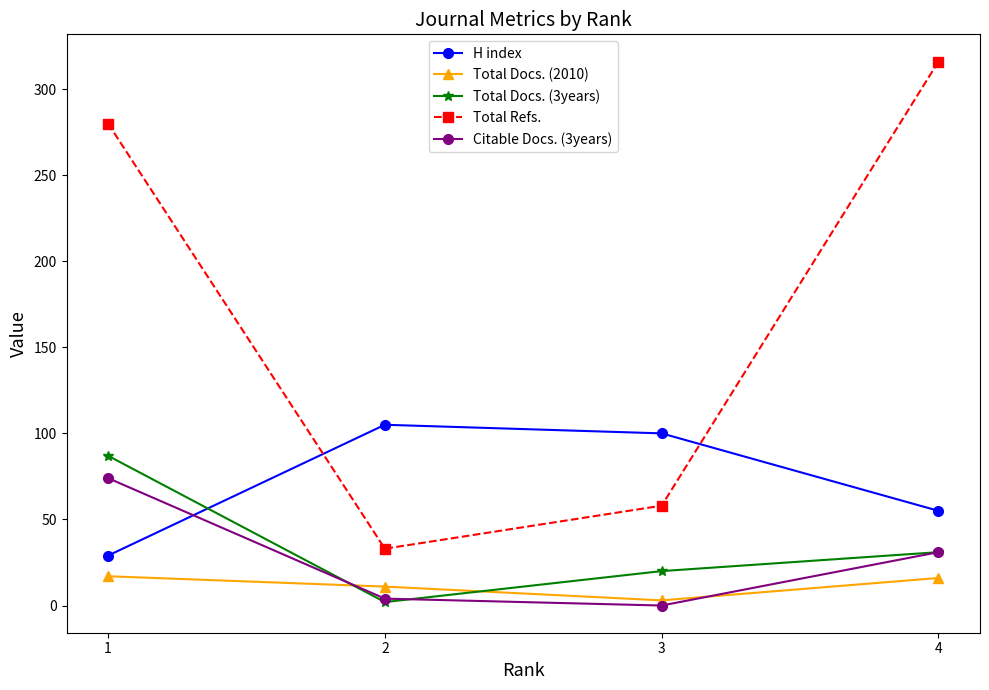

At which label does Total Docs. (2010) reach its minimum?

3